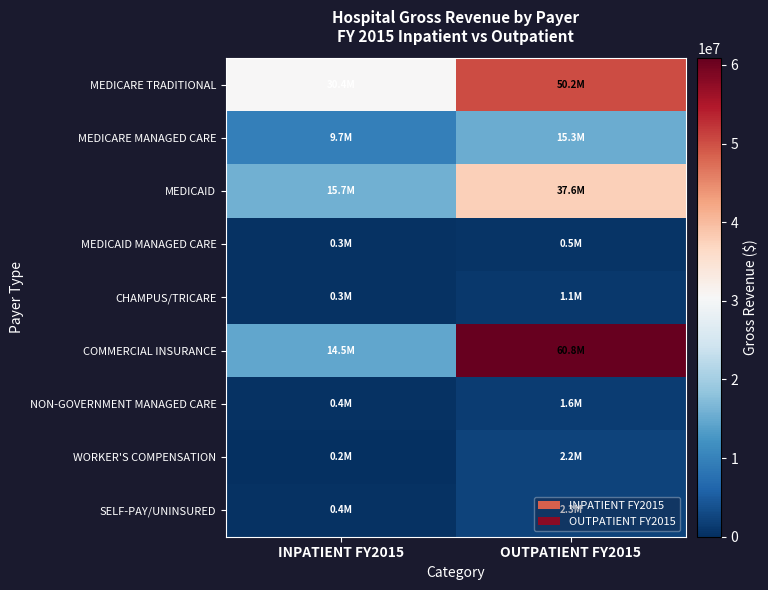

Between INPATIENT FY2015 and OUTPATIENT FY2015, which series saw the biggest shift?

COMMERCIAL INSURANCE